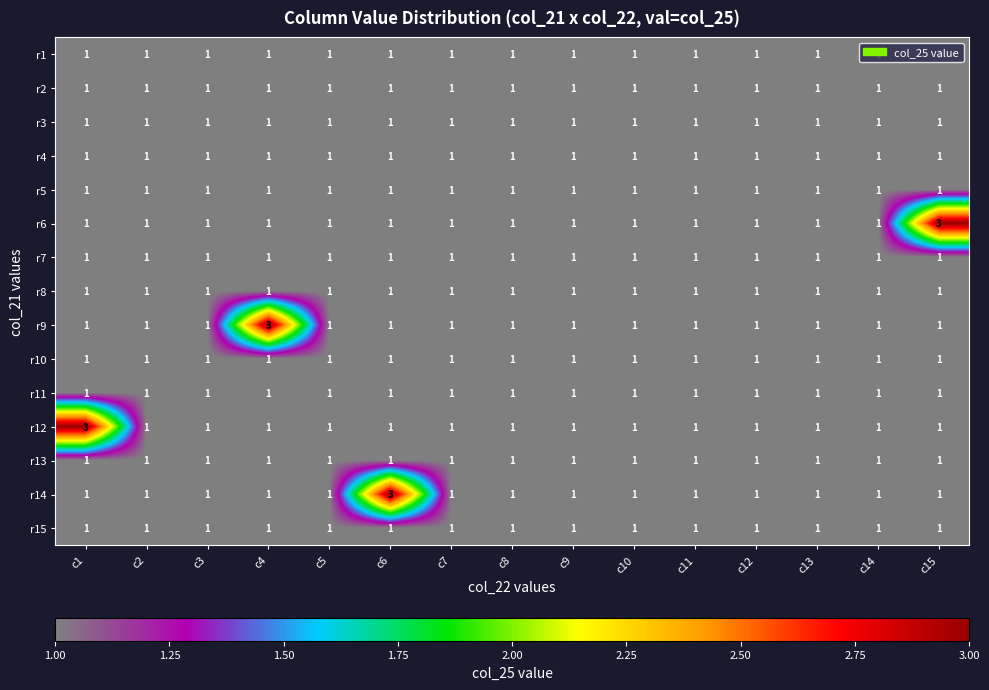

How many distinct data groups are displayed?

15